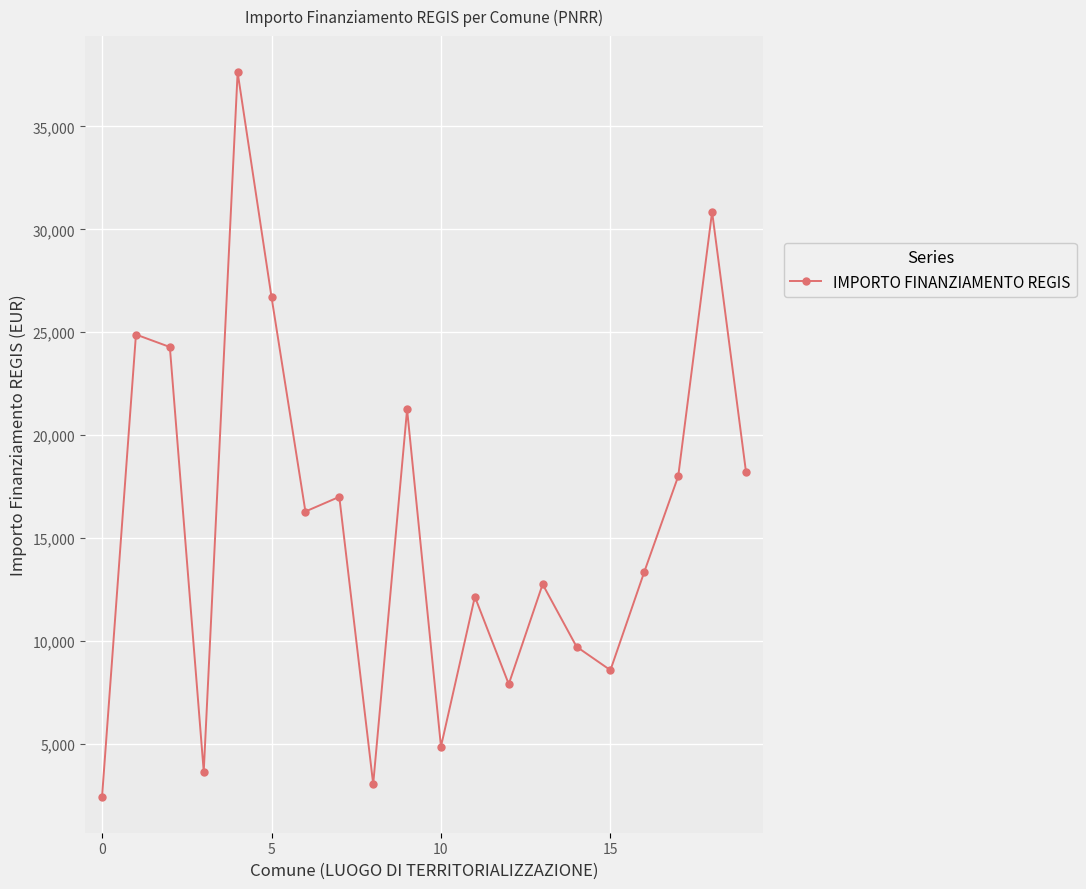

What is the sum of all values?

313467